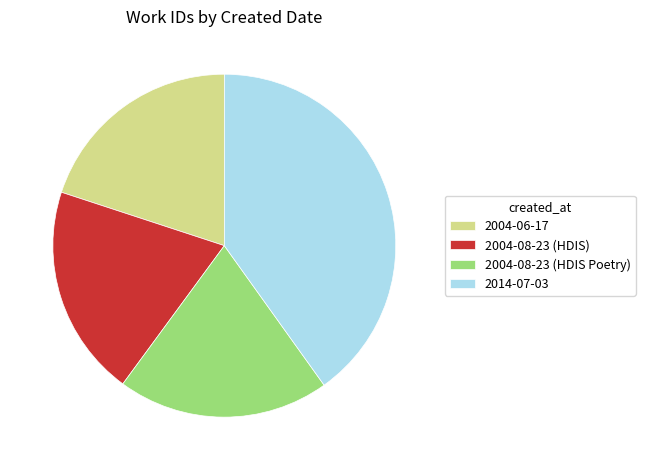

Is there any slice that represents more than half of the pie?

No